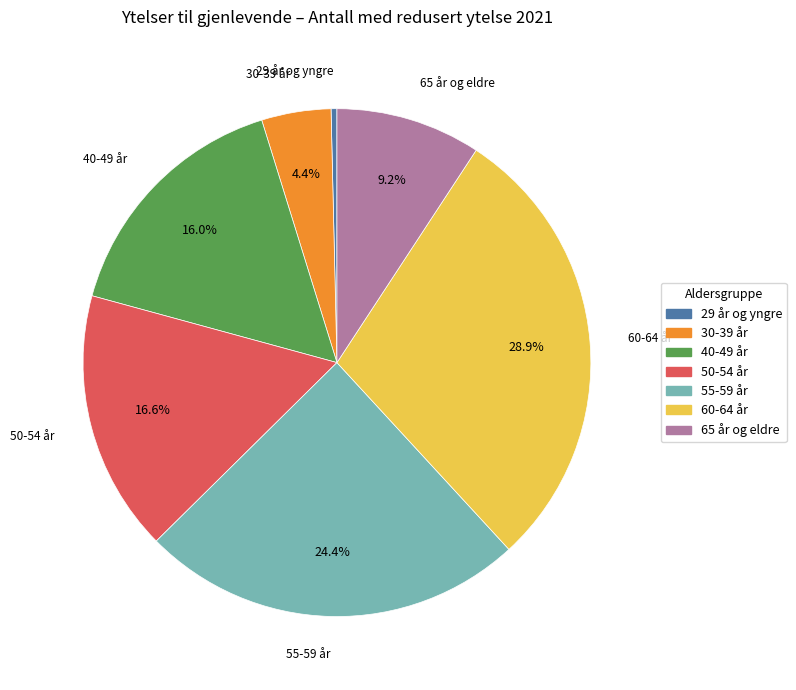

Which has a higher value, 50-54 år or 30-39 år?

50-54 år